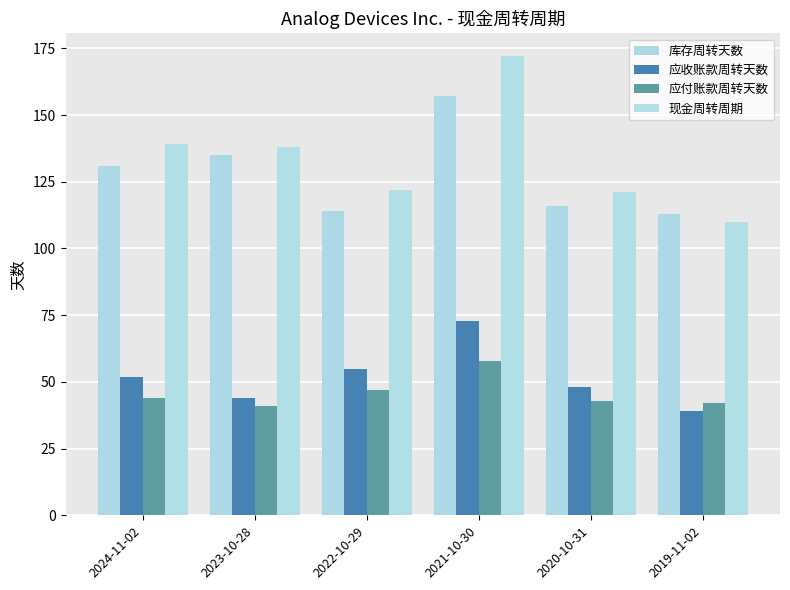

Reading left to right, transcribe all the data shown in this chart.

库存周转天数: 2024-11-02=131	2023-10-28=135	2022-10-29=114	2021-10-30=157	2020-10-31=116	2019-11-02=113
应收账款周转天数: 2024-11-02=52	2023-10-28=44	2022-10-29=55	2021-10-30=73	2020-10-31=48	2019-11-02=39
应付账款周转天数: 2024-11-02=44	2023-10-28=41	2022-10-29=47	2021-10-30=58	2020-10-31=43	2019-11-02=42
现金周转周期: 2024-11-02=139	2023-10-28=138	2022-10-29=122	2021-10-30=172	2020-10-31=121	2019-11-02=110